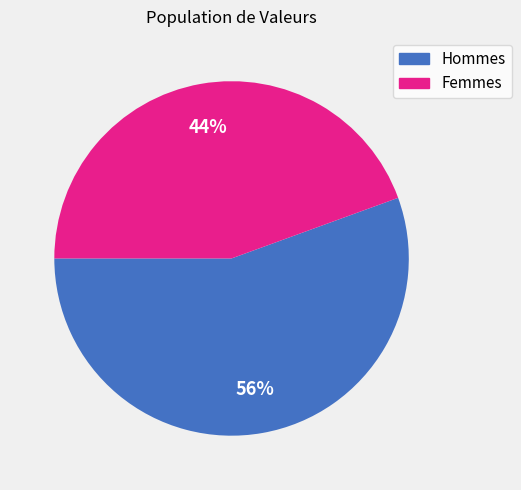

To the nearest percent, what is the average slice percentage?

50%